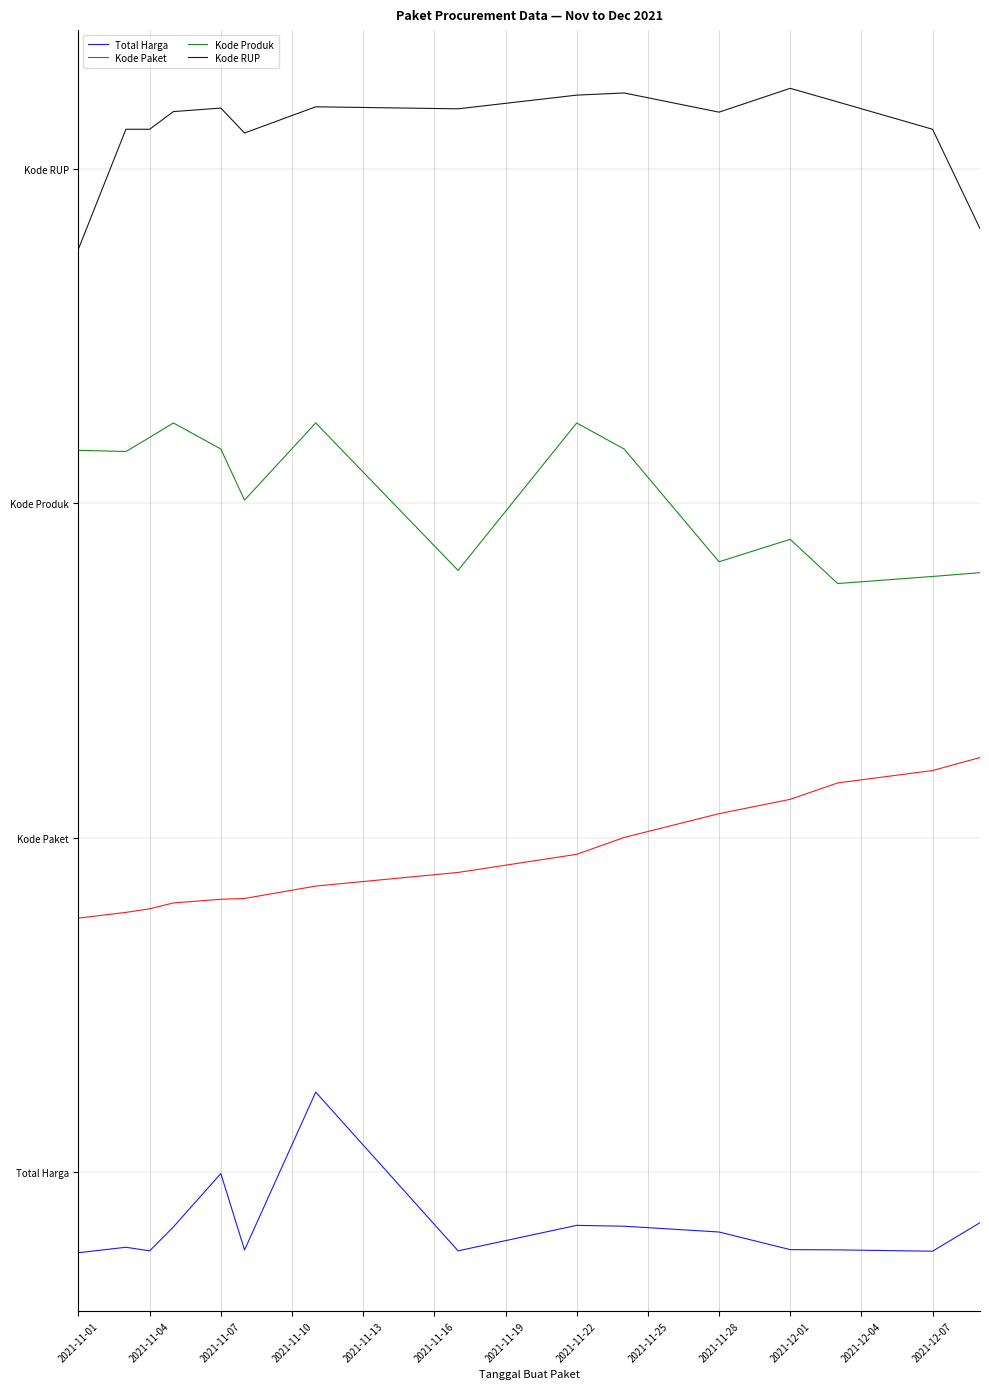

Does the chart display data point markers on the line(s)?

No